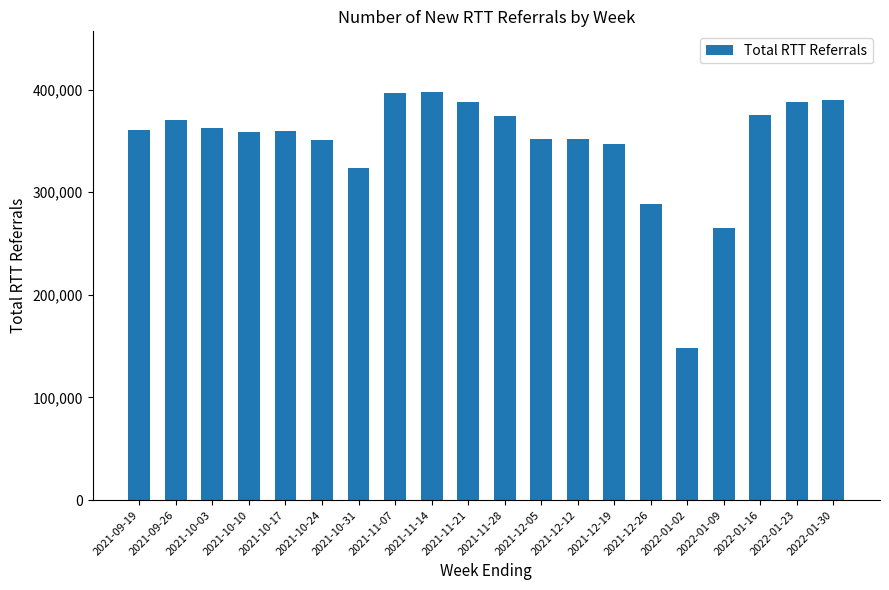

What is the change in value from 2022-01-16 to 2022-01-30?

+14327